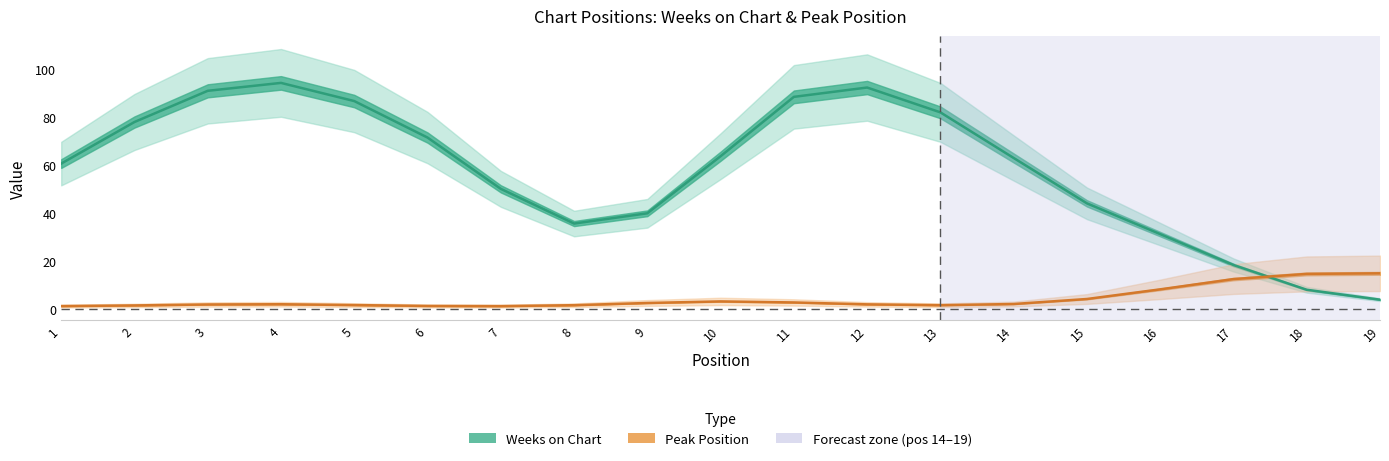

Between 5 and 7, which series saw the biggest shift?

Weeks on Chart